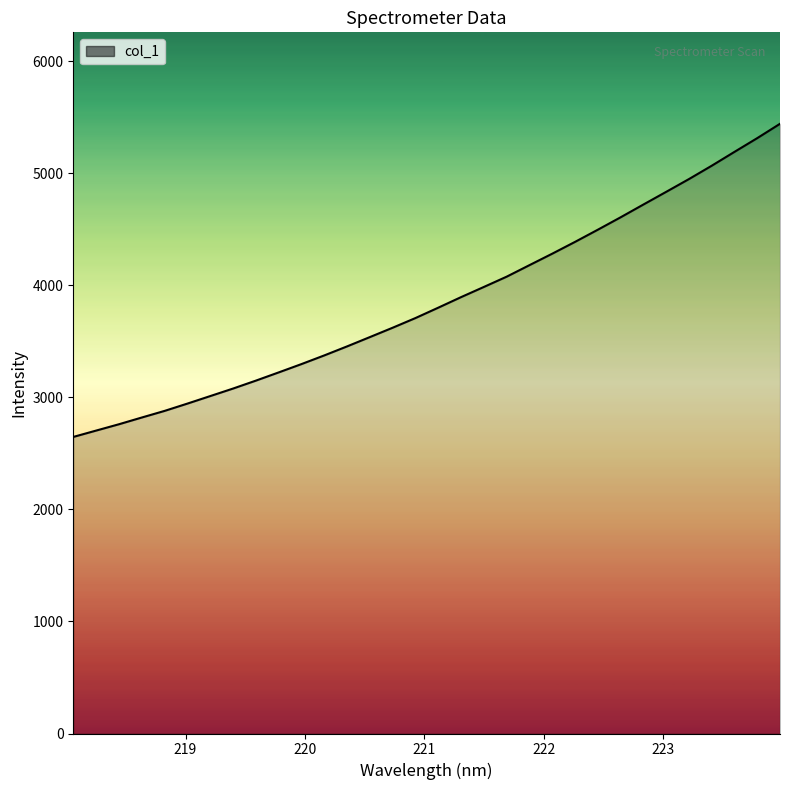

What is the difference between the maximum and minimum values?

2794.4